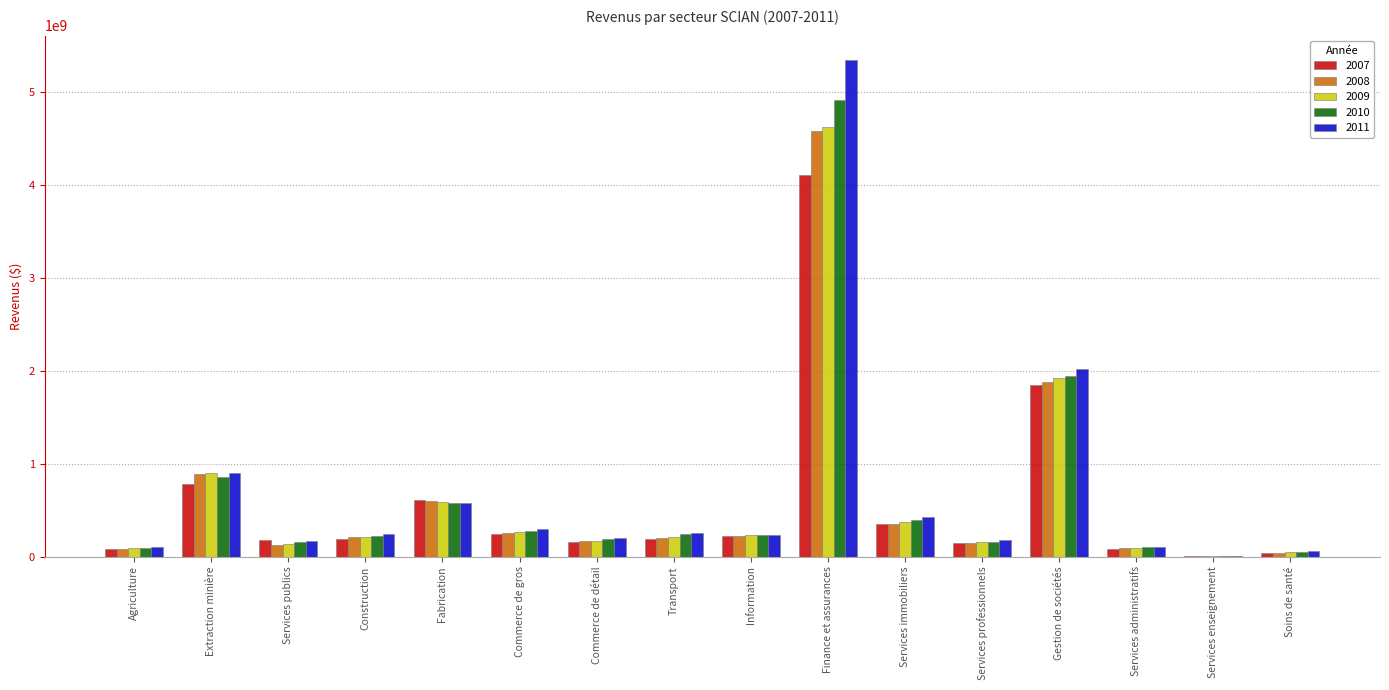

At which category is the sum across all series the highest?

Finance et assurances